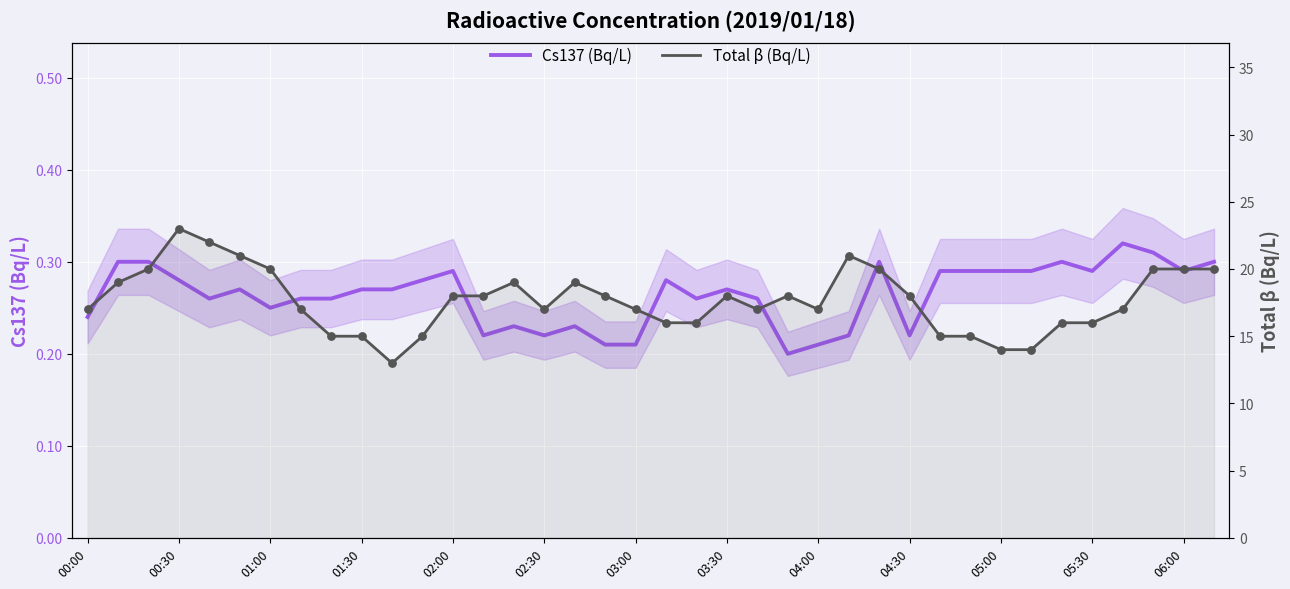

Which series has the largest total across all categories?

Total β (Bq/L)